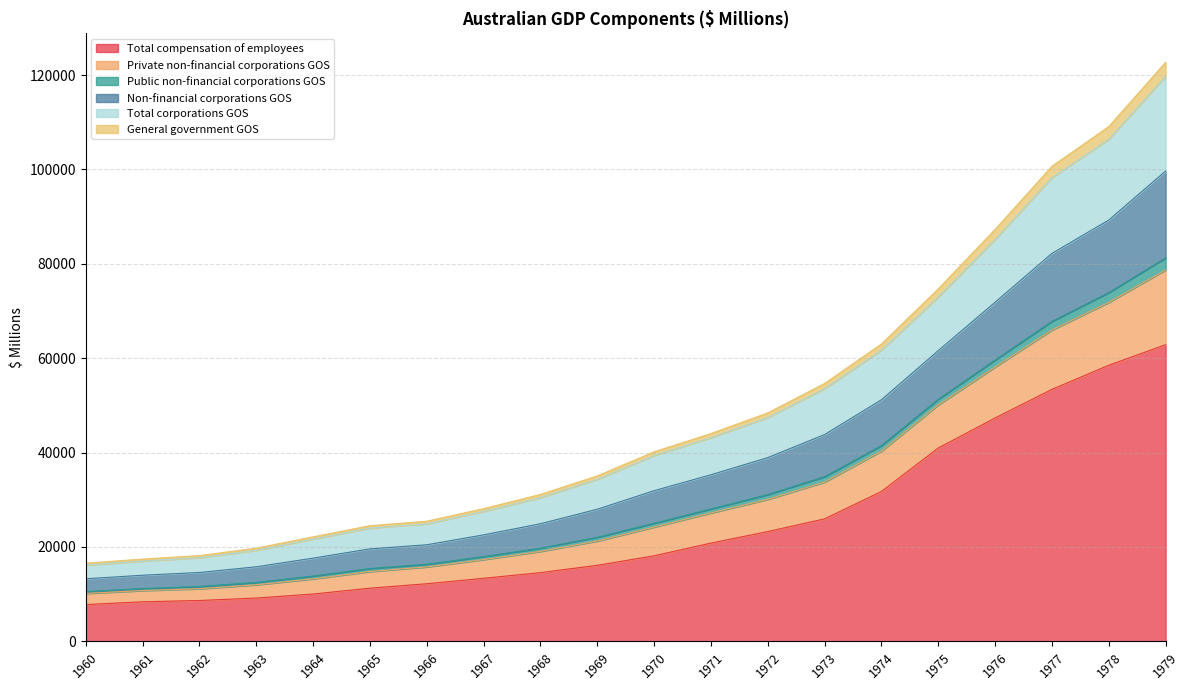

The value of Total compensation of employees at 1976 is 66231. True or false?

False